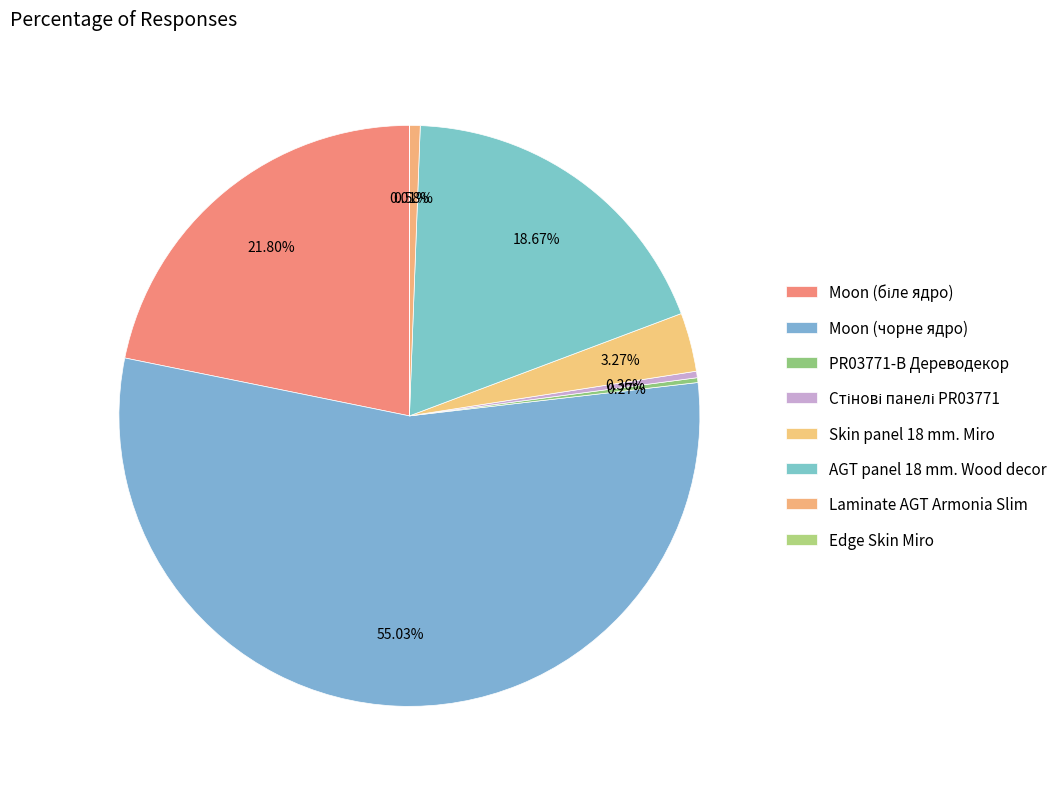

How many slices are in this pie chart?

8